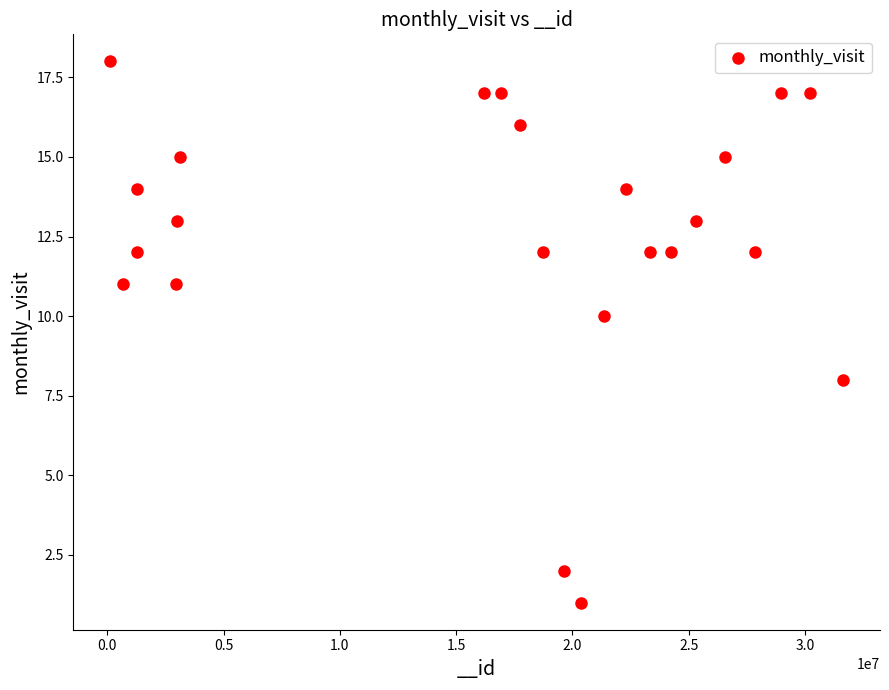

What is the range of Y values (max minus min)?

17